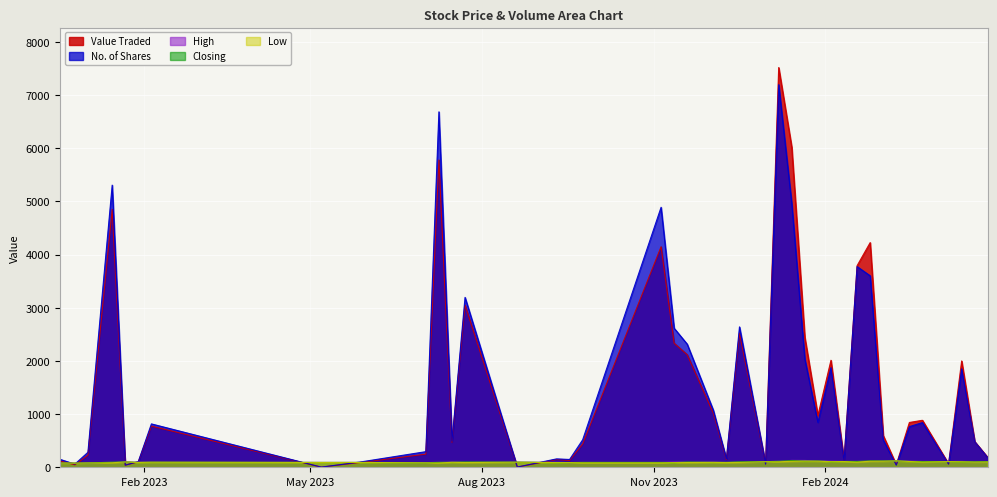

Is the value of No. of Shares at 4 greater than the value of Low at 19?

Yes